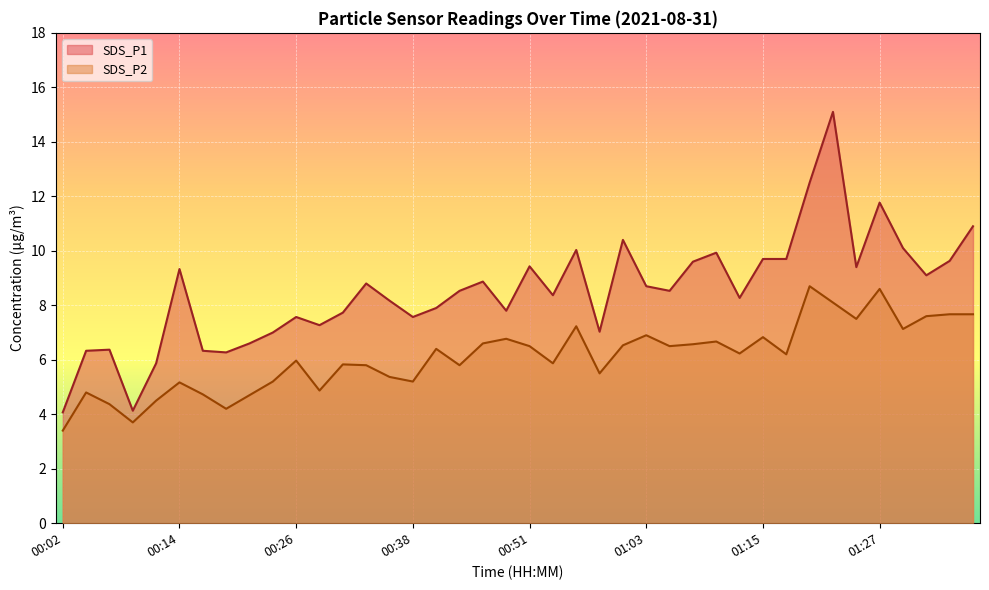

Does the chart display data point markers on the line(s)?

No